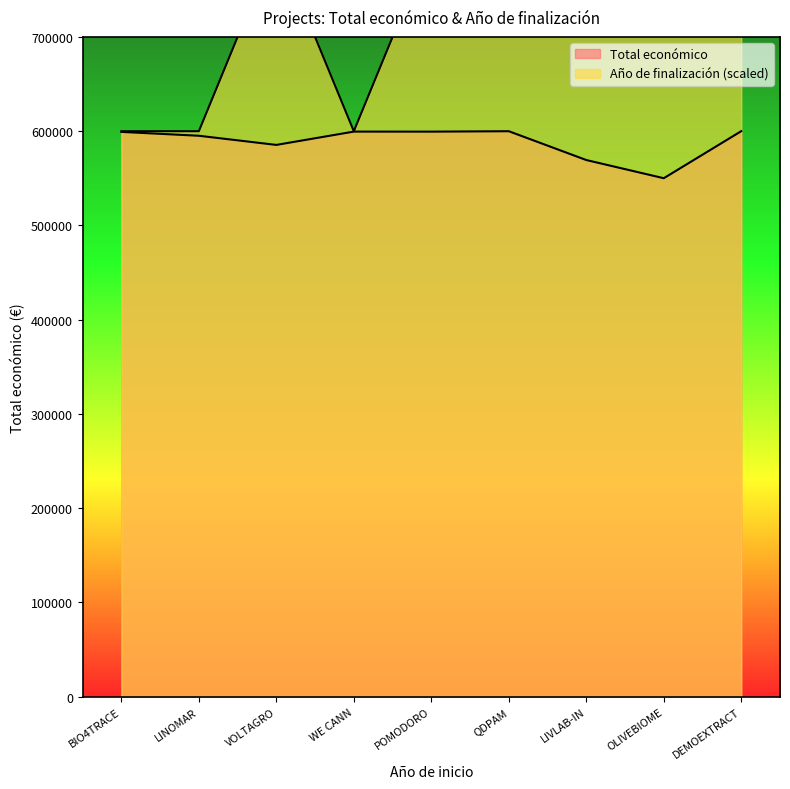

In Año de finalización, how many points are lower than both neighbors (excluding endpoints)?

1